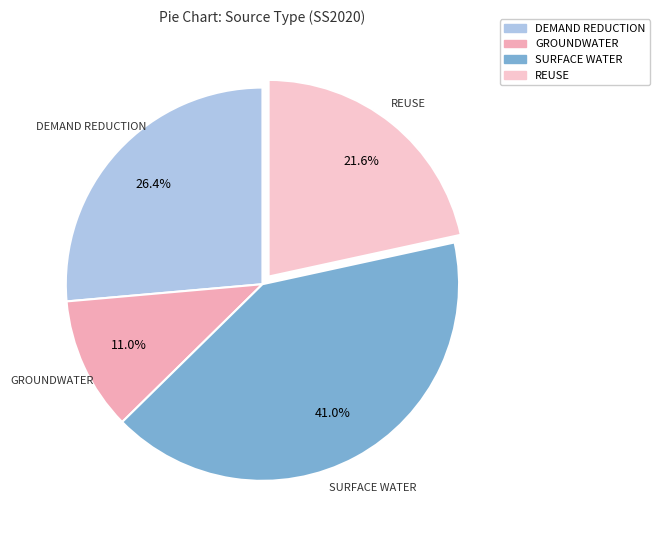

Which has a higher value, DEMAND REDUCTION or GROUNDWATER?

DEMAND REDUCTION